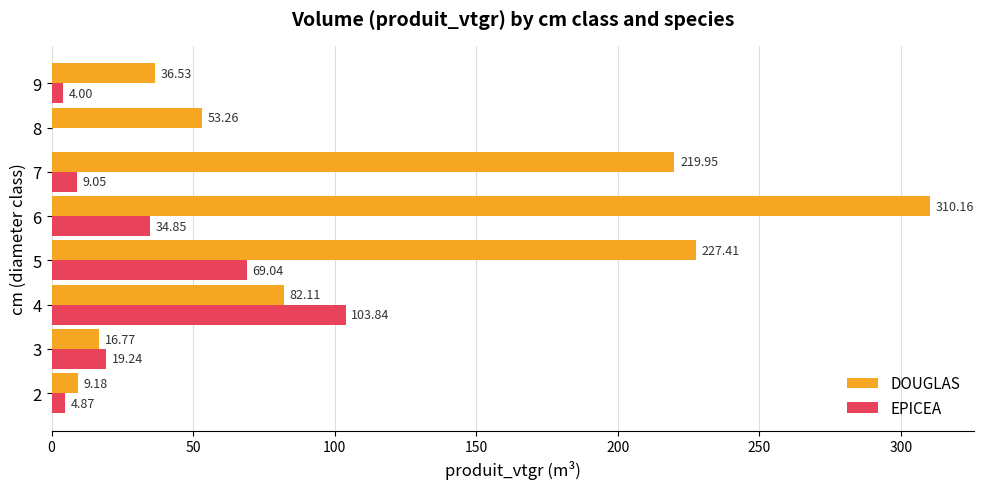

What is the sum of all DOUGLAS values?

955.4